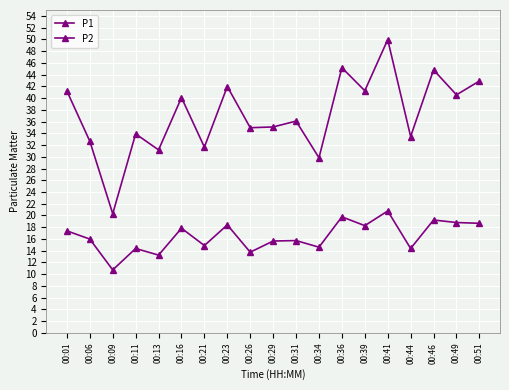

Rank the series at 00:01 from highest to lowest value.

P1, P2